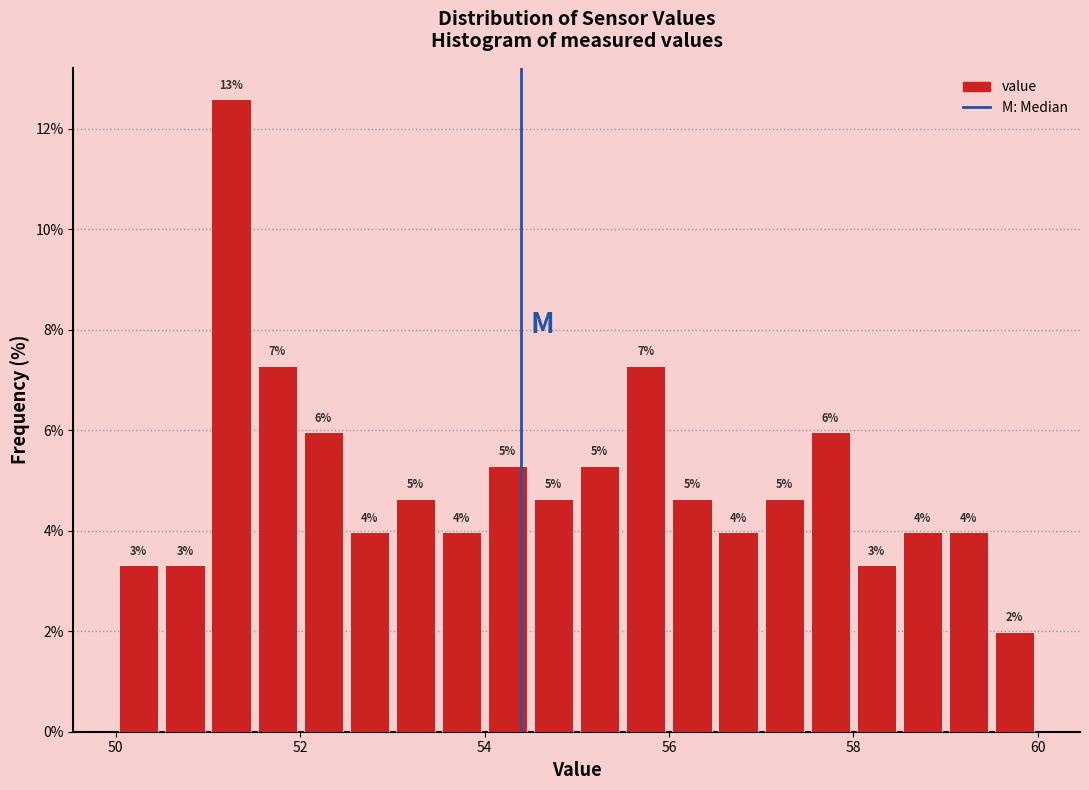

Read against the x-axis, roughly where is the centre of the tallest bar?

51.2